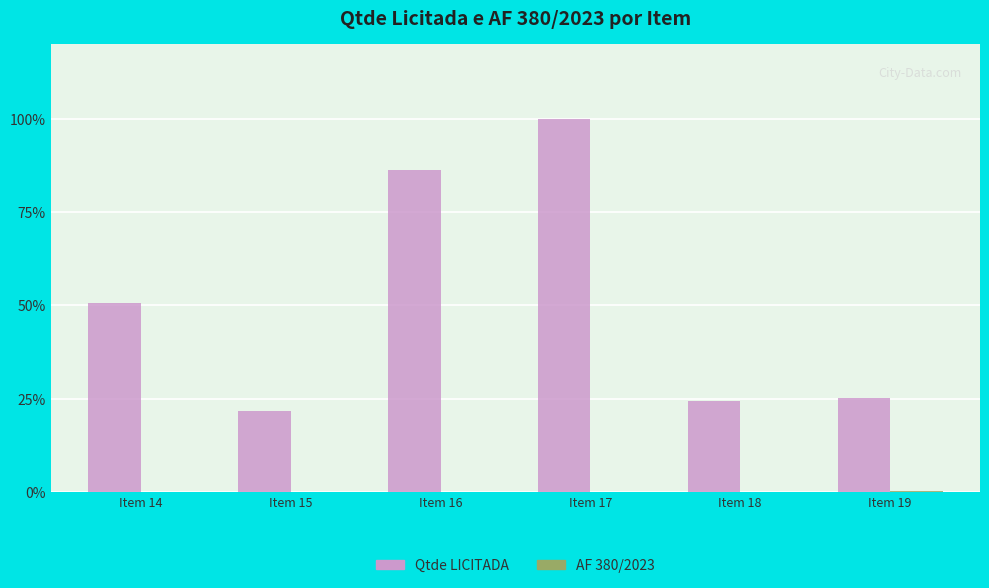

At which category does the chart reach its peak across all series?

Item 17